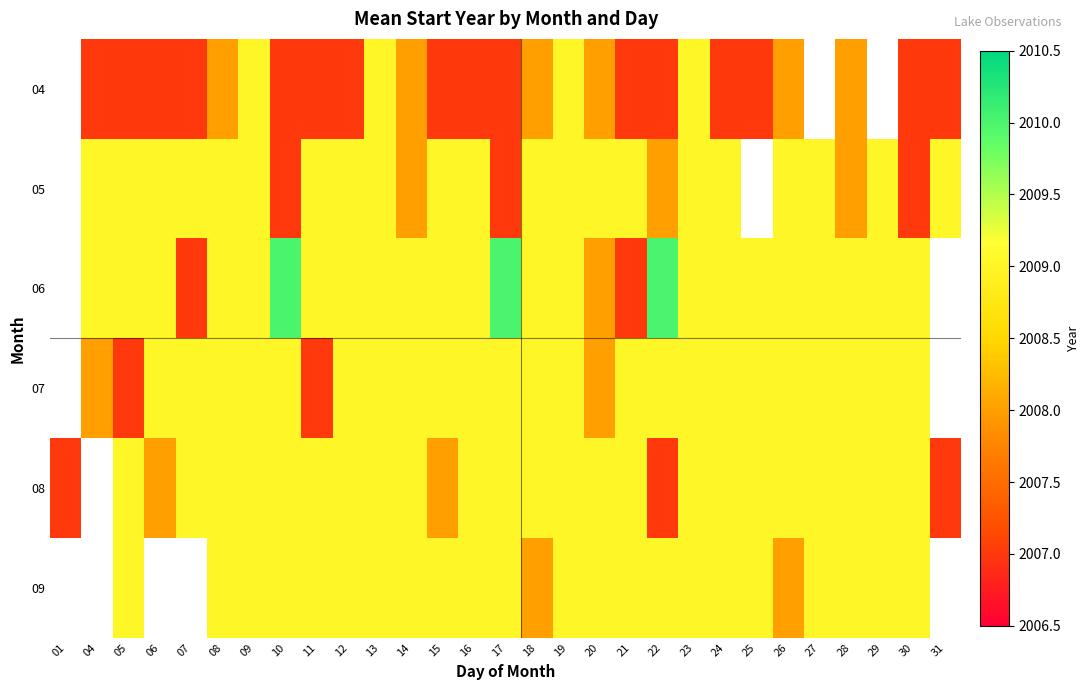

Which category has the lowest value across all series?

04